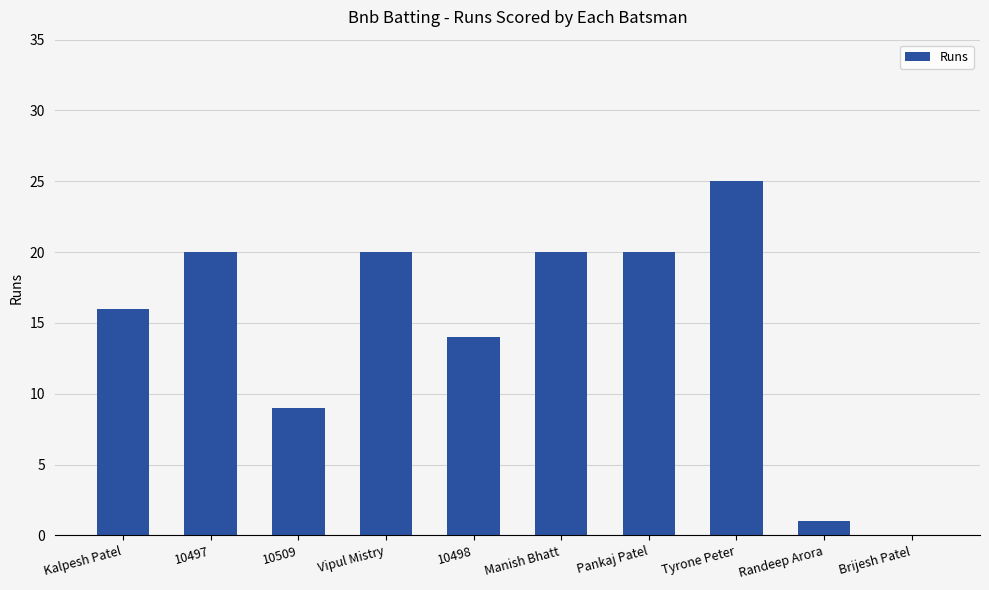

What is the sum of the values at 10497 and Kalpesh Patel?

36